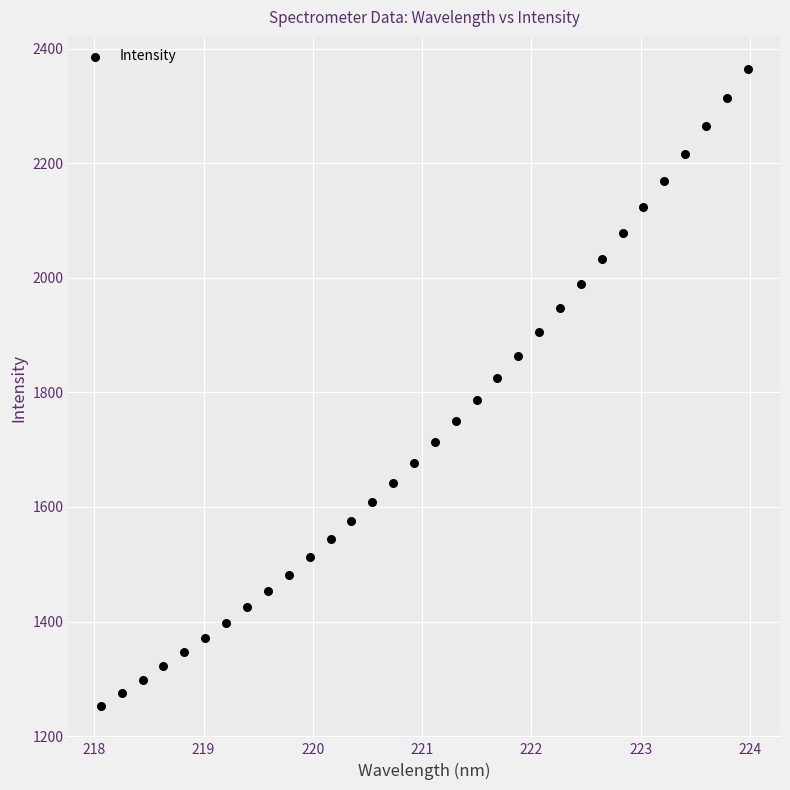

What is the range of Y values (max minus min)?

1113.0